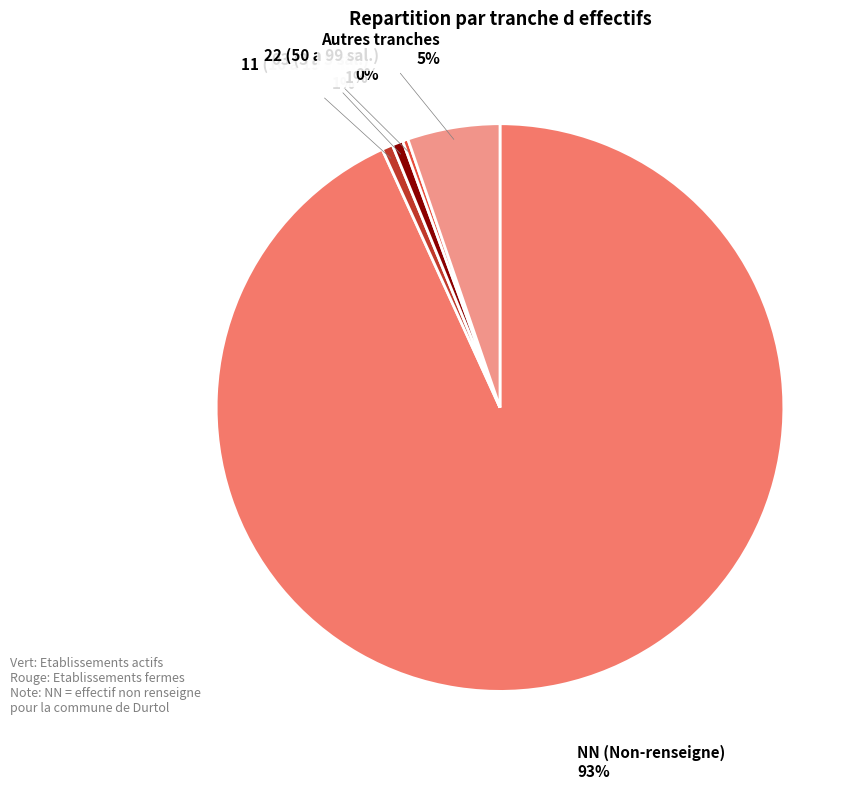

How many slices are in this pie chart?

5